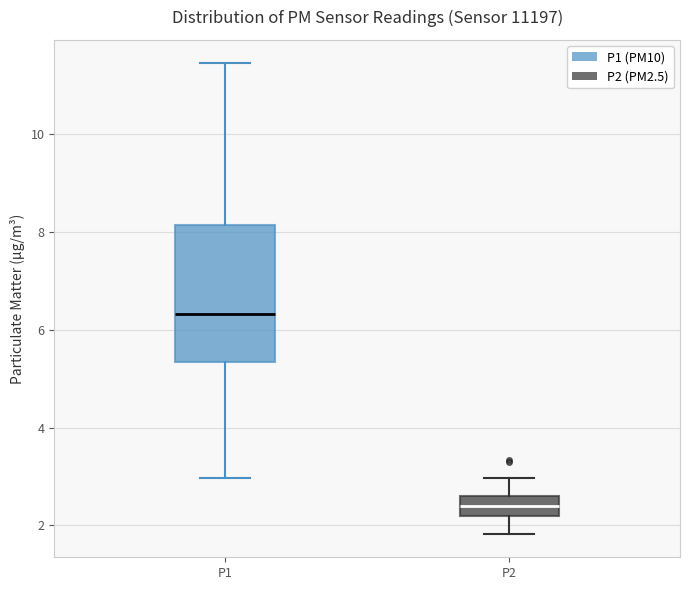

Which box is the tallest, from its lower edge to its upper edge?

P1